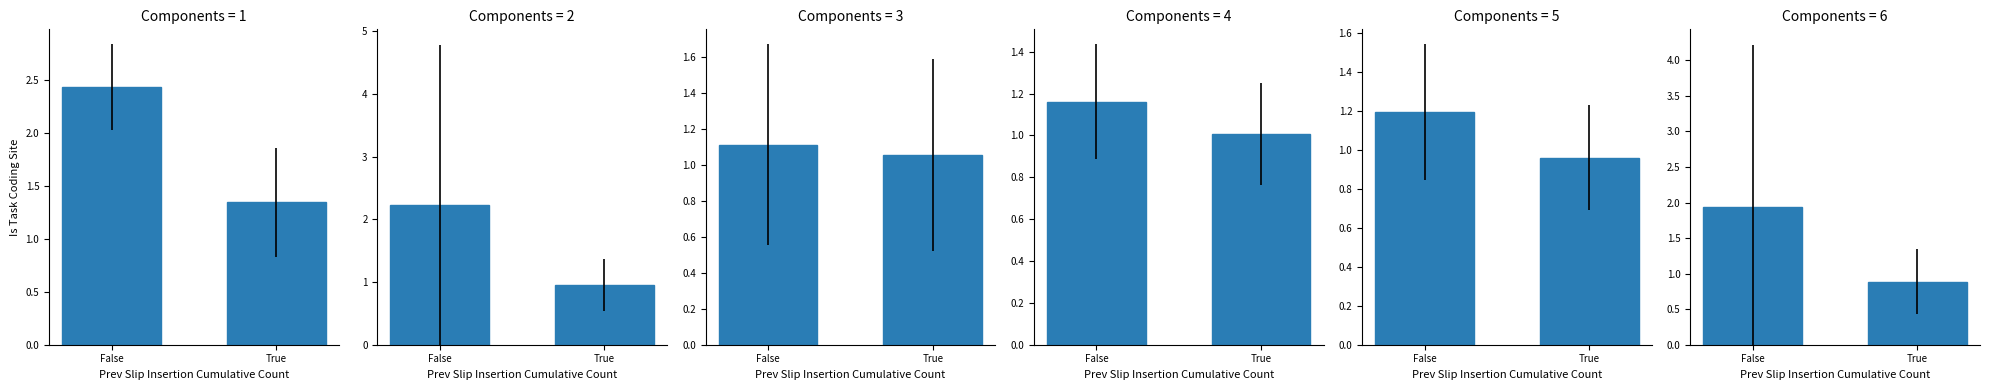

How many groups of bars are there?

2